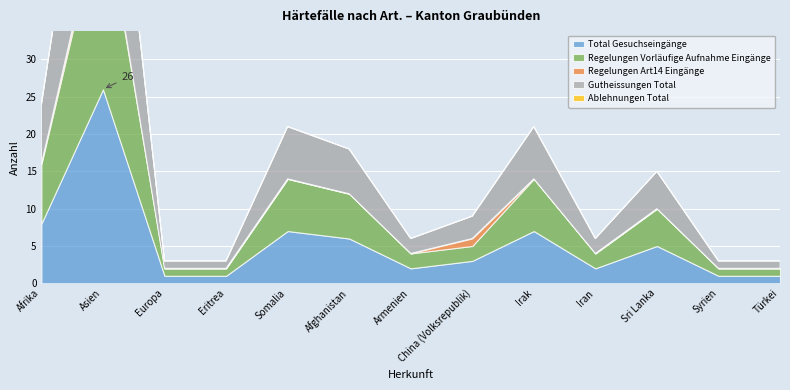

True or false: Total Gesuchseingänge and Regelungen Vorläufige Aufnahme Eingänge cross at least once.

False